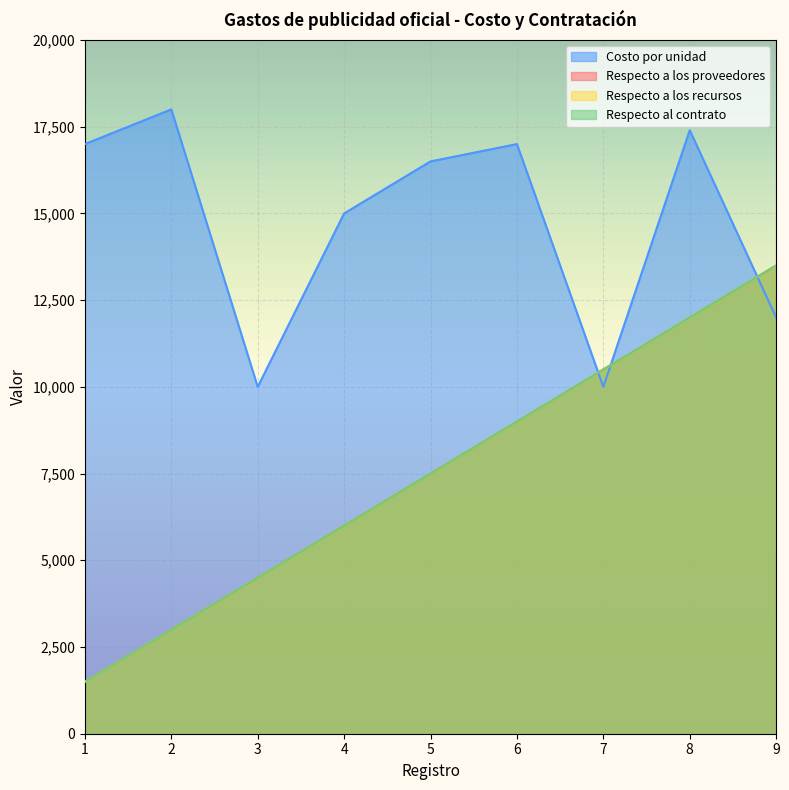

What is the spread (max minus min) of values at 9?

1499.8